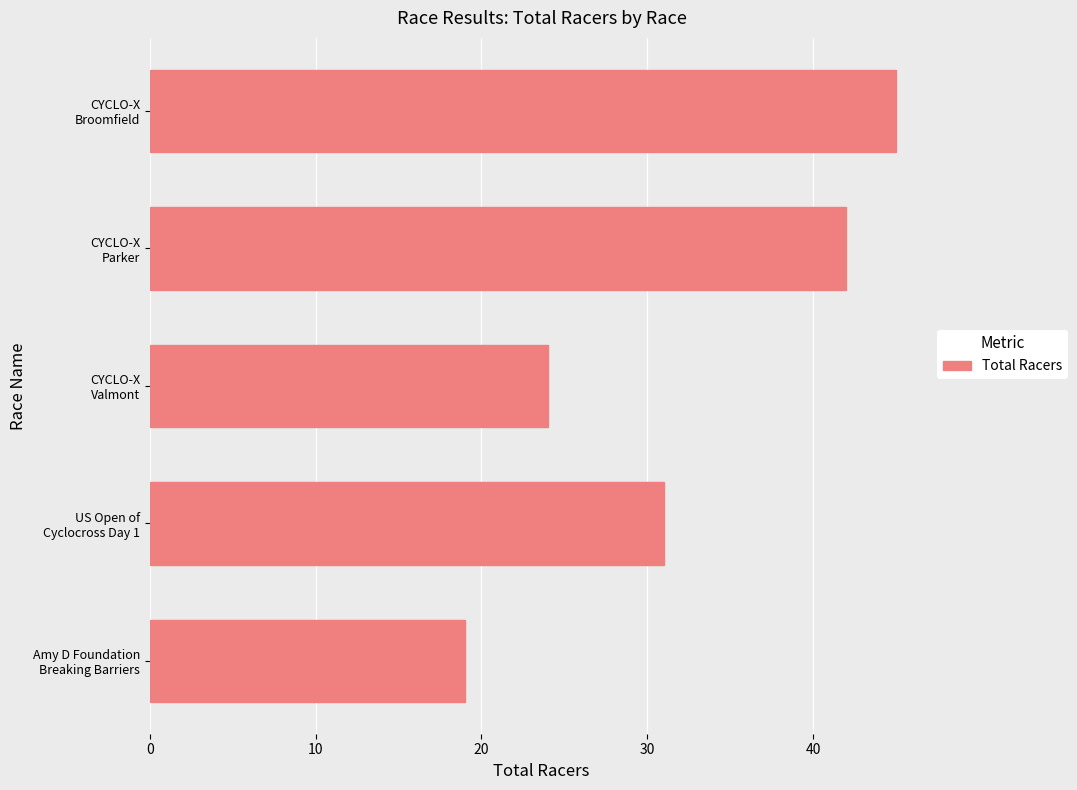

At which label is the value closest to 32?

US Open of
Cyclocross Day 1